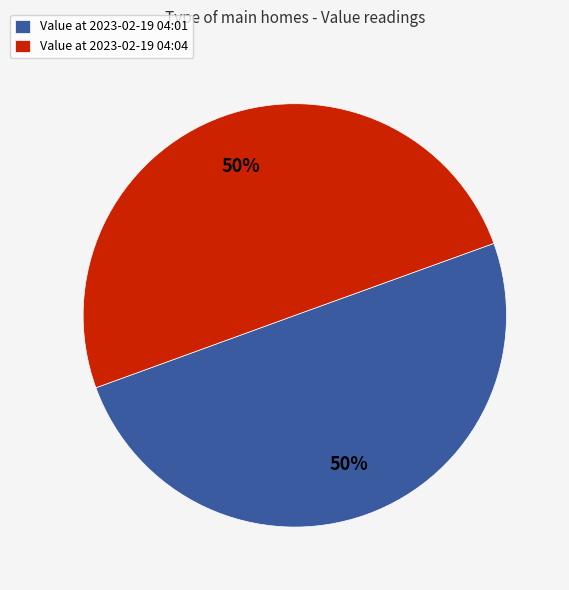

To the nearest percent, what percentage of the pie is Value at 2023-02-19 04:04?

50%